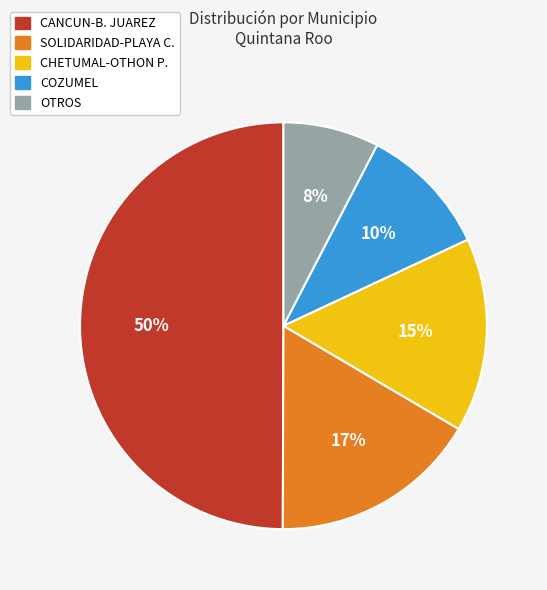

To the nearest percent, what is the average slice percentage?

20%